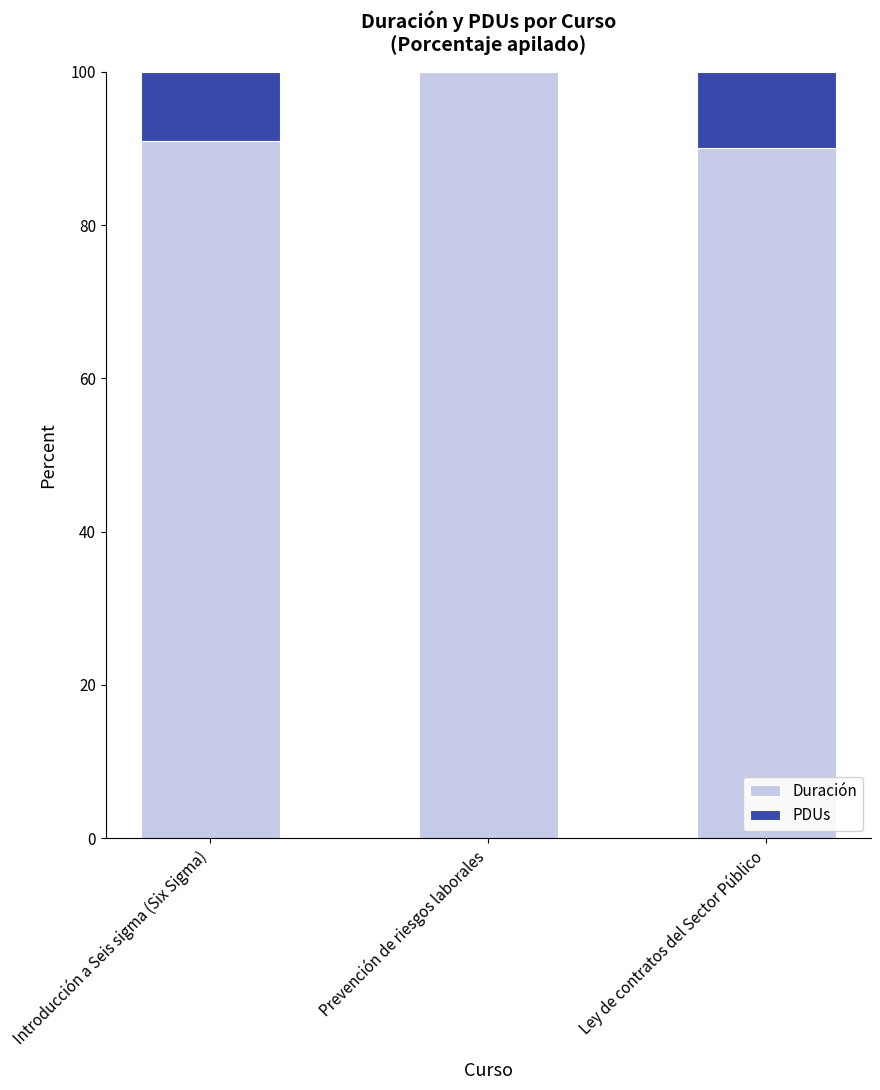

Reading left to right, what are the values for Duración?

Introducción a Seis sigma (Six Sigma)=90.9	Prevención de riesgos laborales=100.0	Ley de contratos del Sector Público=90.0